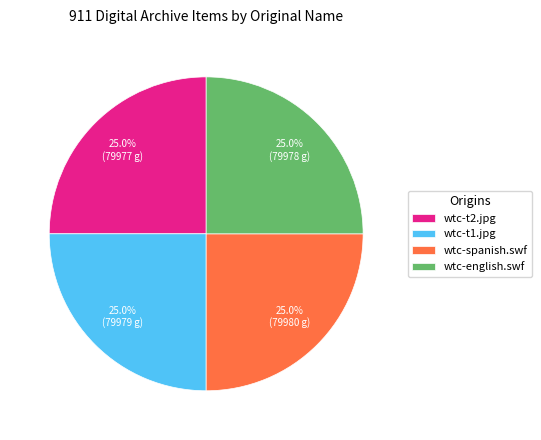

Is there any slice that represents more than half of the pie?

No